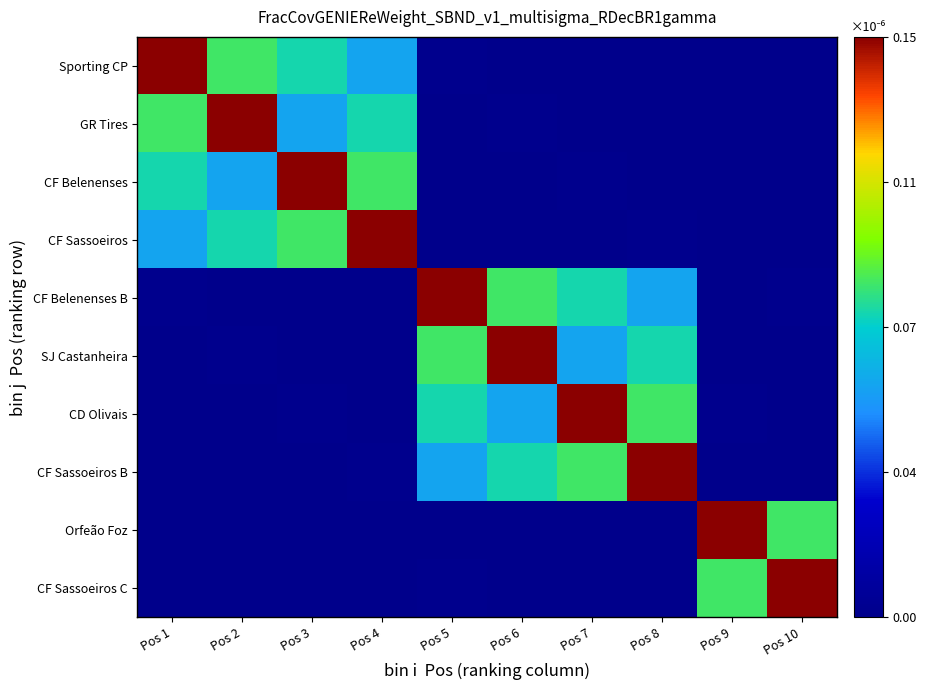

At which category is the sum across all series the highest?

Pos 5